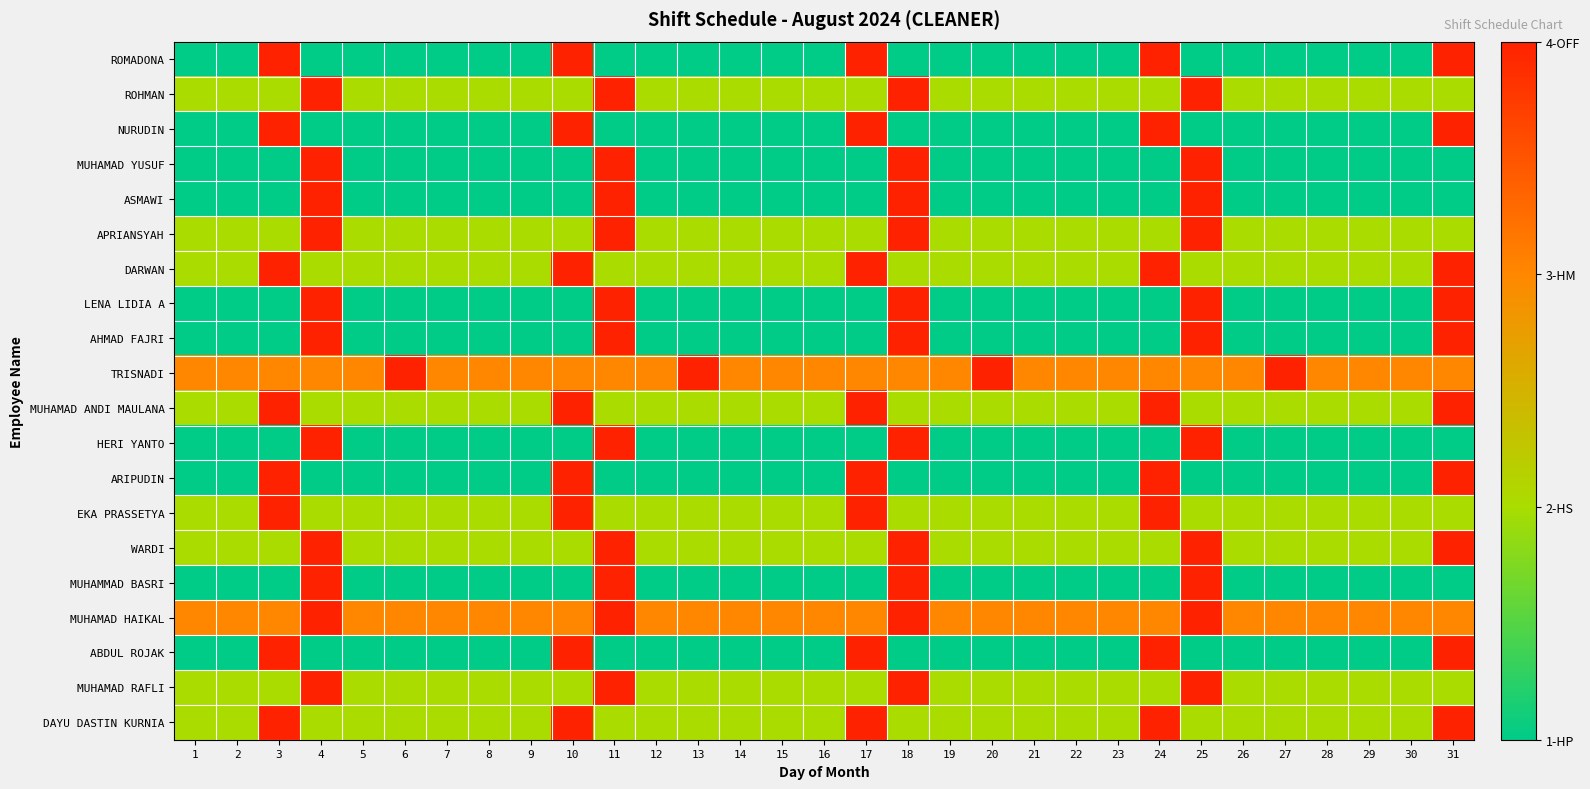

Between 17 and 22, which is larger?

17